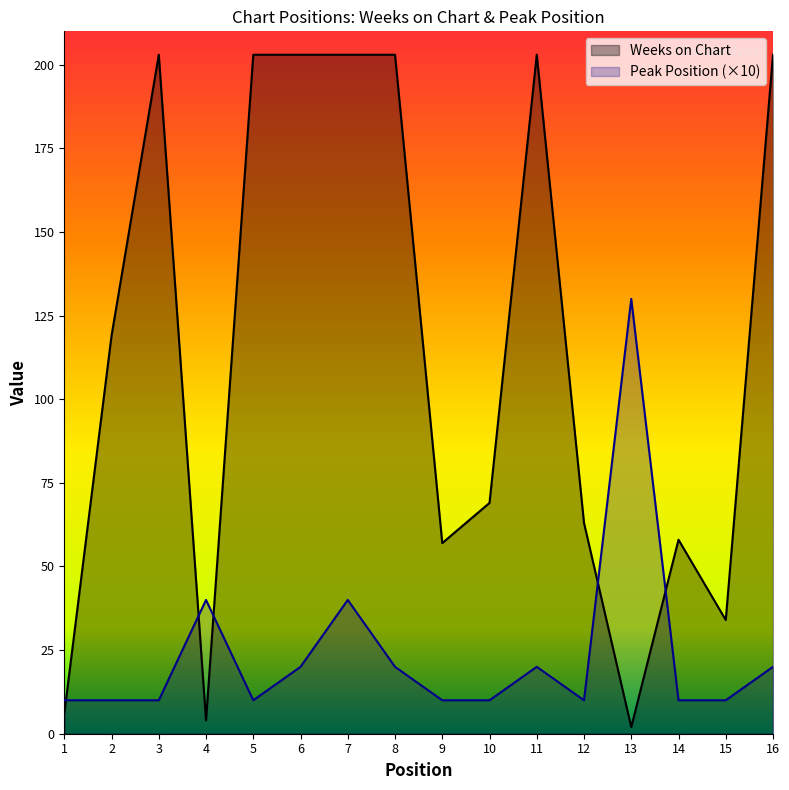

True or false: Peak Position and Weeks on Chart intersect in this chart.

True